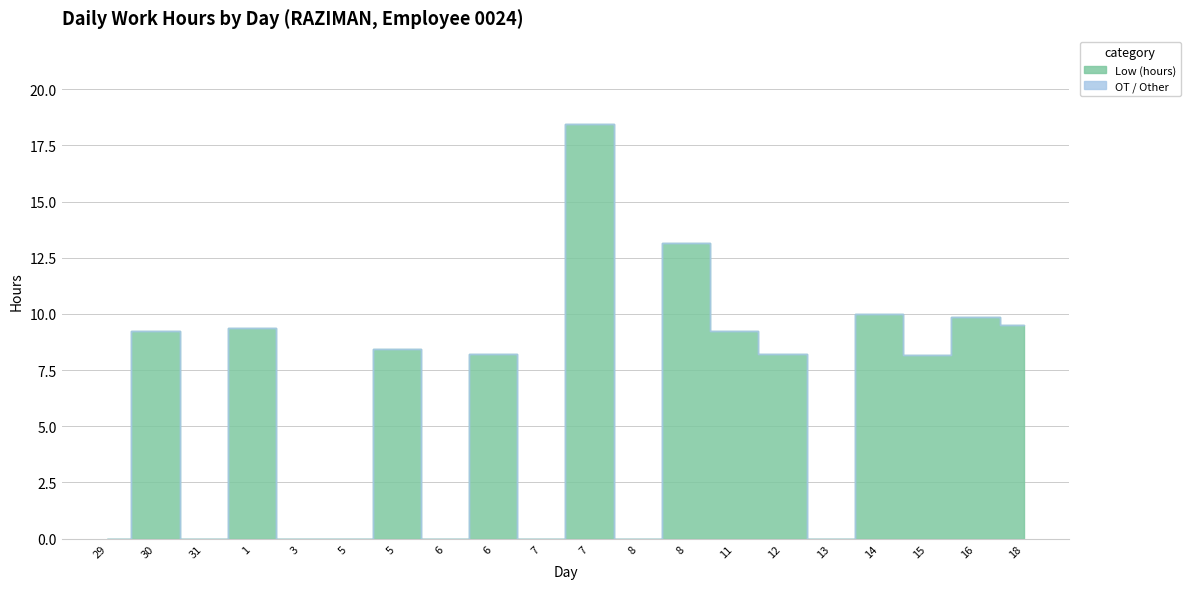

Reading left to right, transcribe all the data shown in this chart.

Low (hours): 0.0	9.2	0.0	9.4	0.0	0.0	8.4	0.0	8.2	0.0	18.4	0.0	13.1	9.2	8.2	0.0	10.0	8.2	9.9	9.5
OT / Other: 0.0	0.0	0.0	0.0	0.0	0.0	0.0	0.0	0.0	0.0	0.0	0.0	0.0	0.0	0.0	0.0	0.0	0.0	0.0	0.0